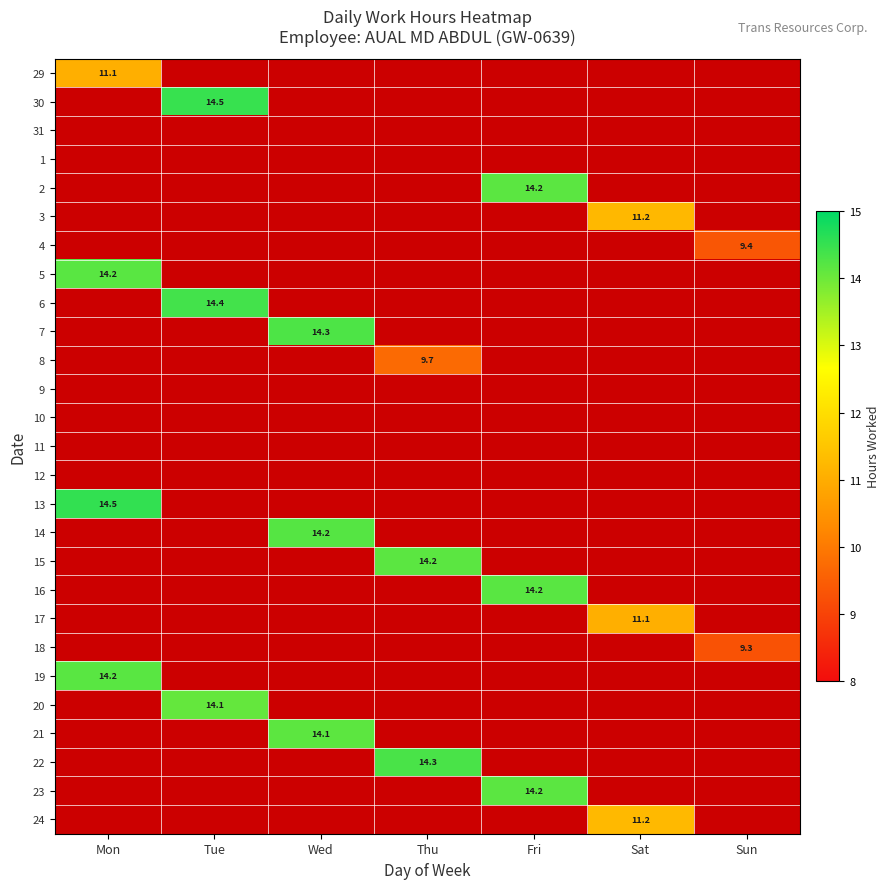

The 17 series shows 11.1 at Sat. True or false?

True